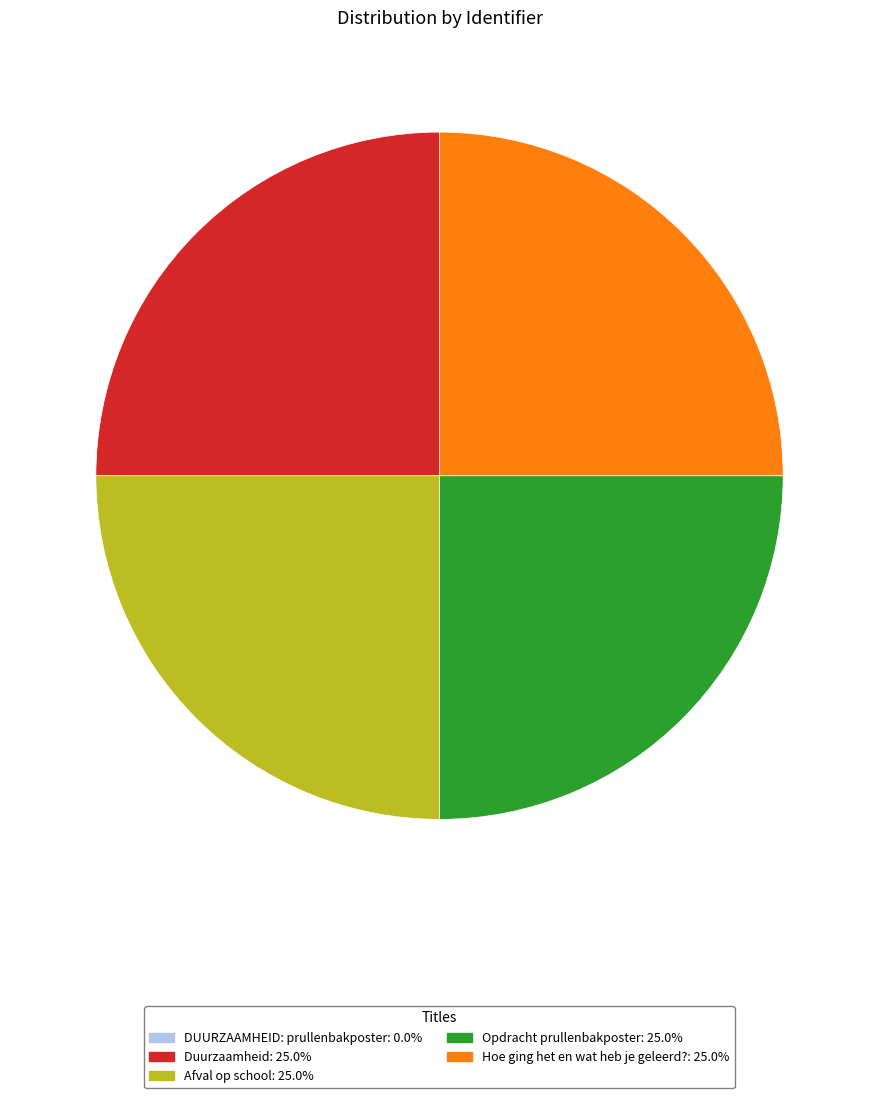

Does any single category account for the majority?

No